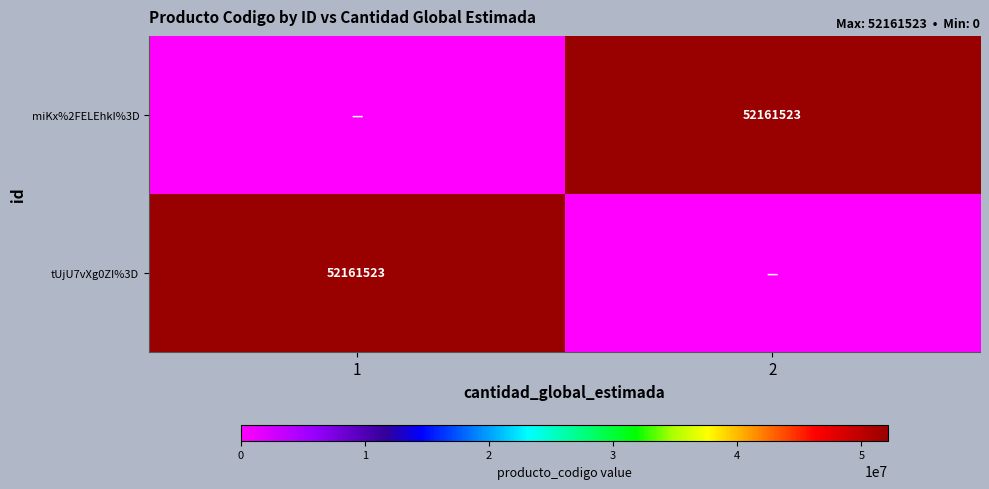

The value of miKx%2FELEhkI%3D at 2 is 90425310. True or false?

False